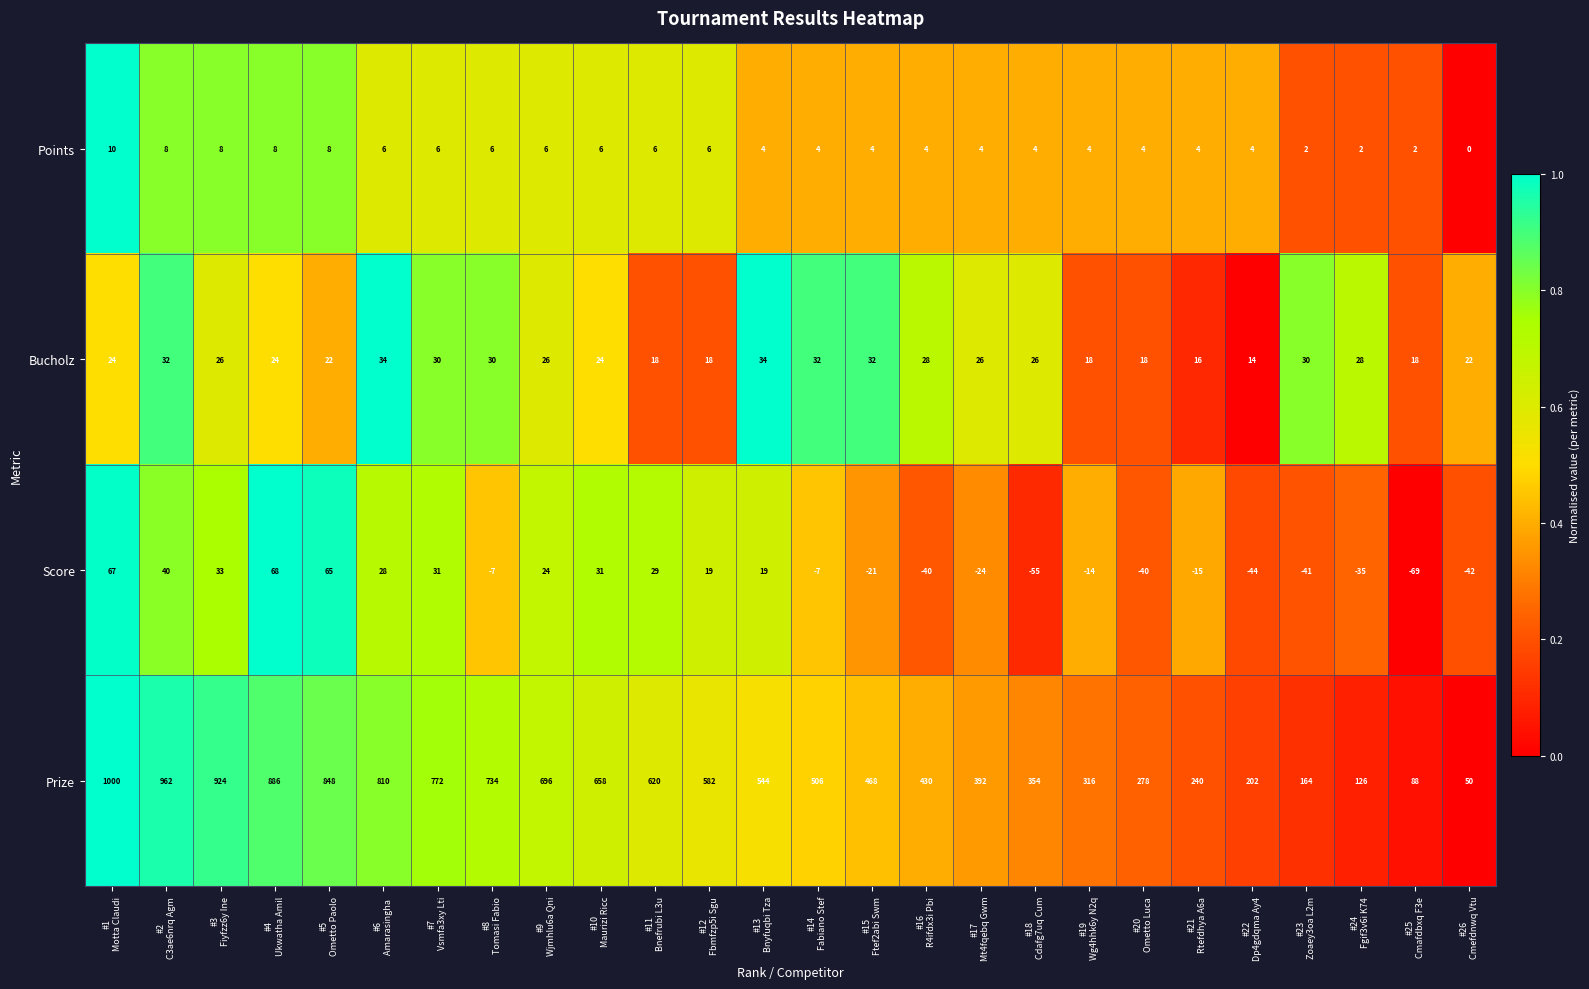

What is the difference between the highest and lowest values at #9
Wjmhlu6a Qni?

690